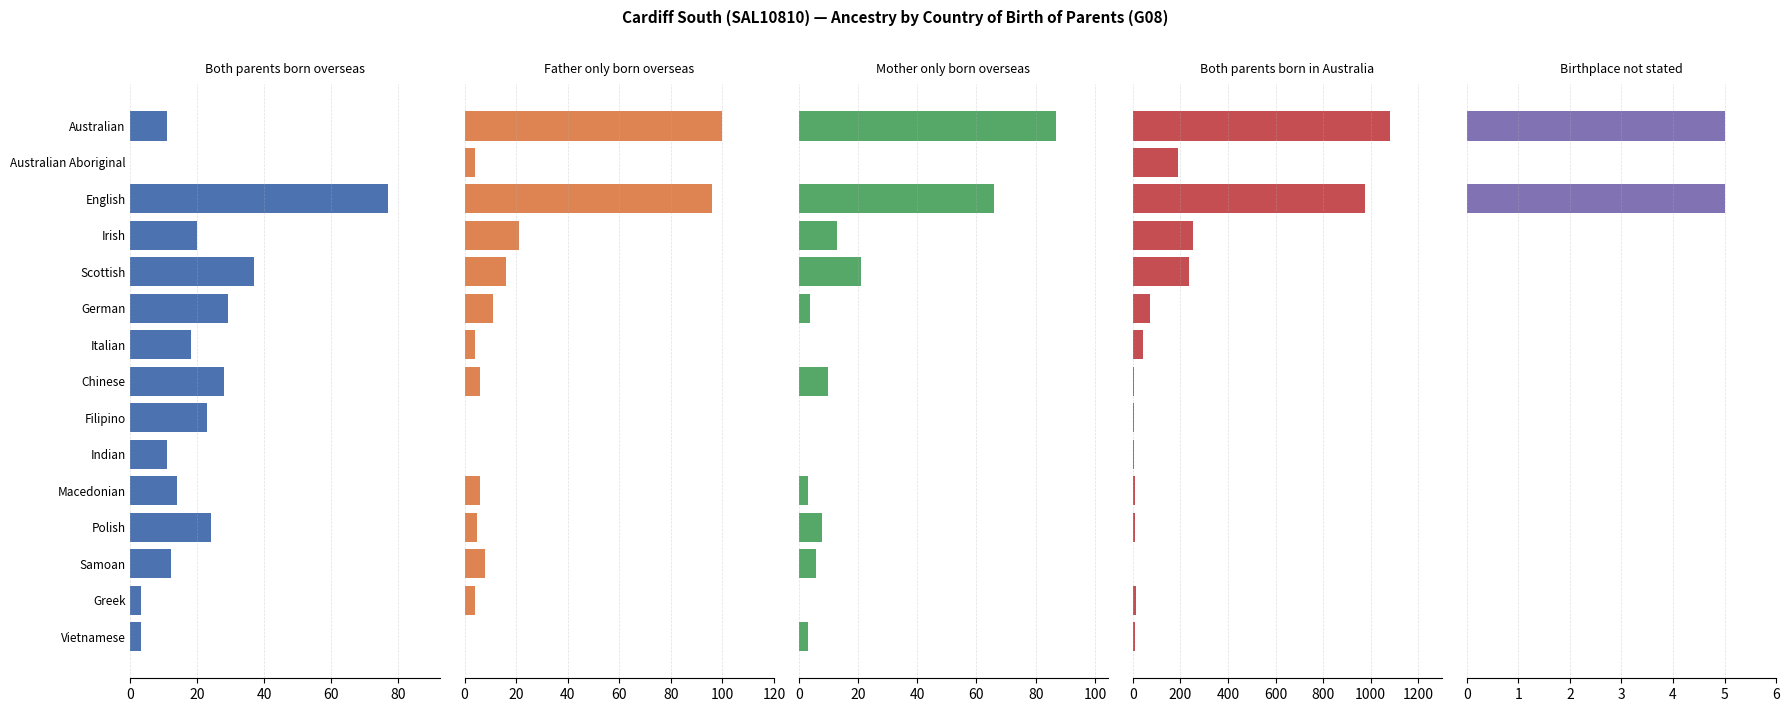

Reading left to right, extract all data points from this chart.

Both parents born overseas: 11	0	77	20	37	29	18	28	23	11	14	24	12	3	3
Father only born overseas: 100	4	96	21	16	11	4	6	0	0	6	5	8	4	0
Mother only born overseas: 87	0	66	13	21	4	0	10	0	0	3	8	6	0	3
Both parents born in Australia: 1083	192	974	255	236	71	45	7	5	5	8	11	0	12	8
Birthplace not stated: 5	0	5	0	0	0	0	0	0	0	0	0	0	0	0